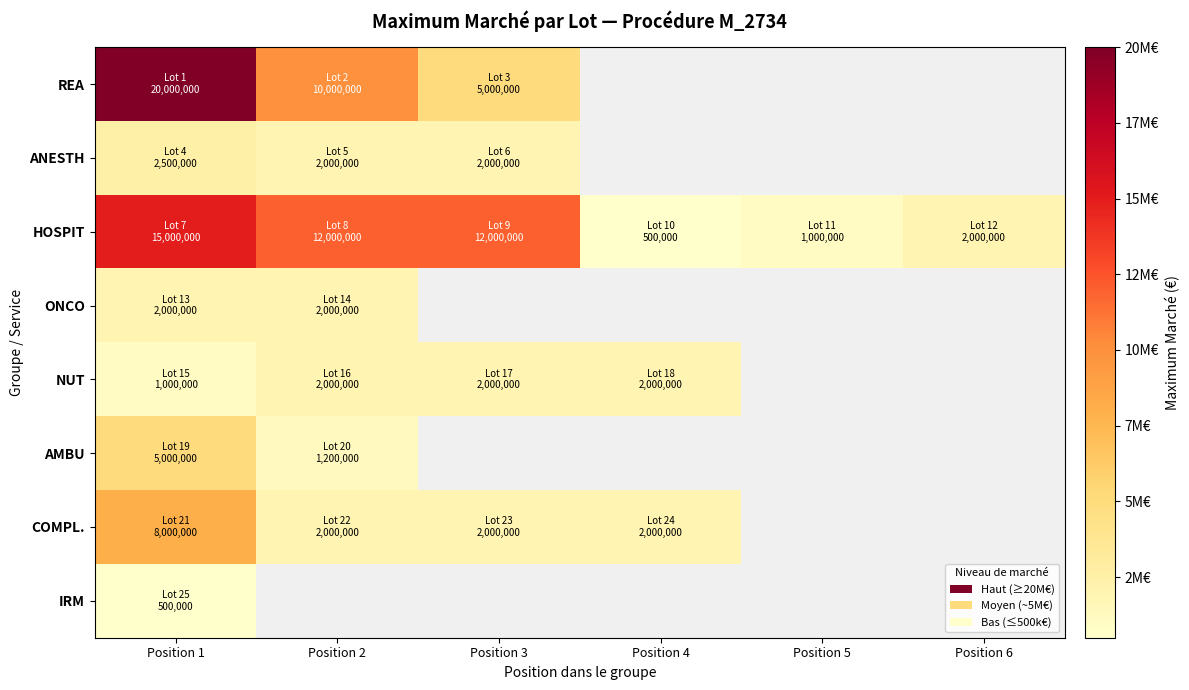

Rank the series at Position 2 from lowest to highest value.

AMBU, ANESTH, ONCO, NUT, COMPL., REA, HOSPIT, IRM